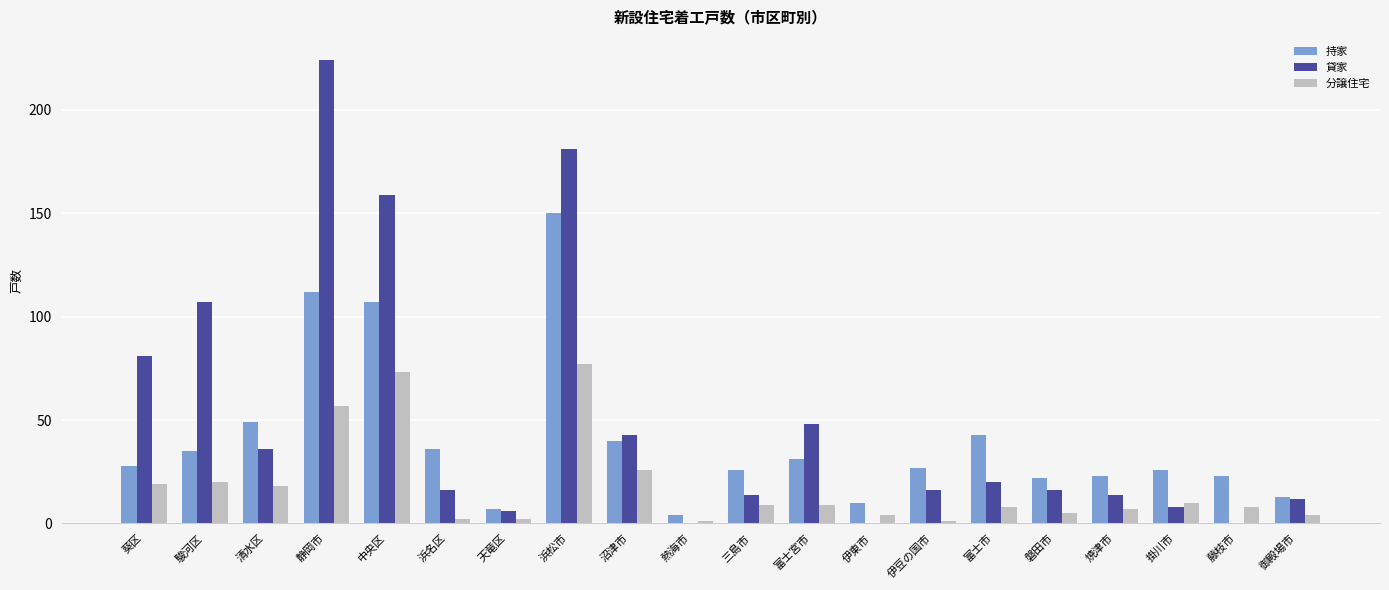

At which label is 持家 closest to 77?

清水区